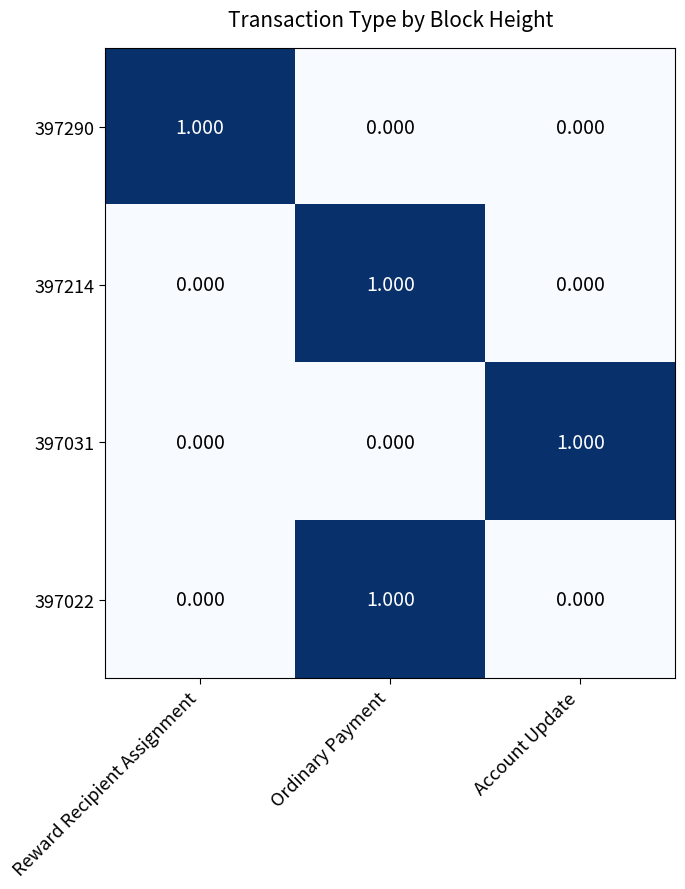

At which category is the sum across all series the highest?

Ordinary Payment